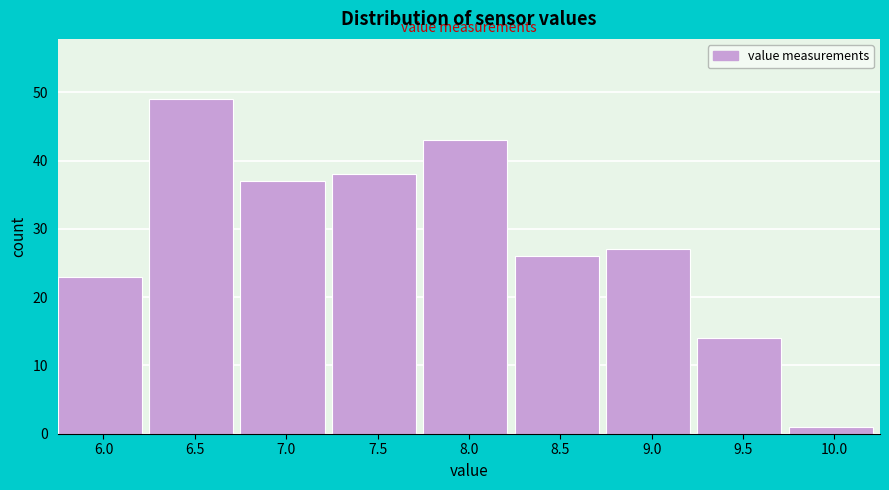

Reading right to left, extract all data points from this chart.

1	14	27	26	43	38	37	49	23